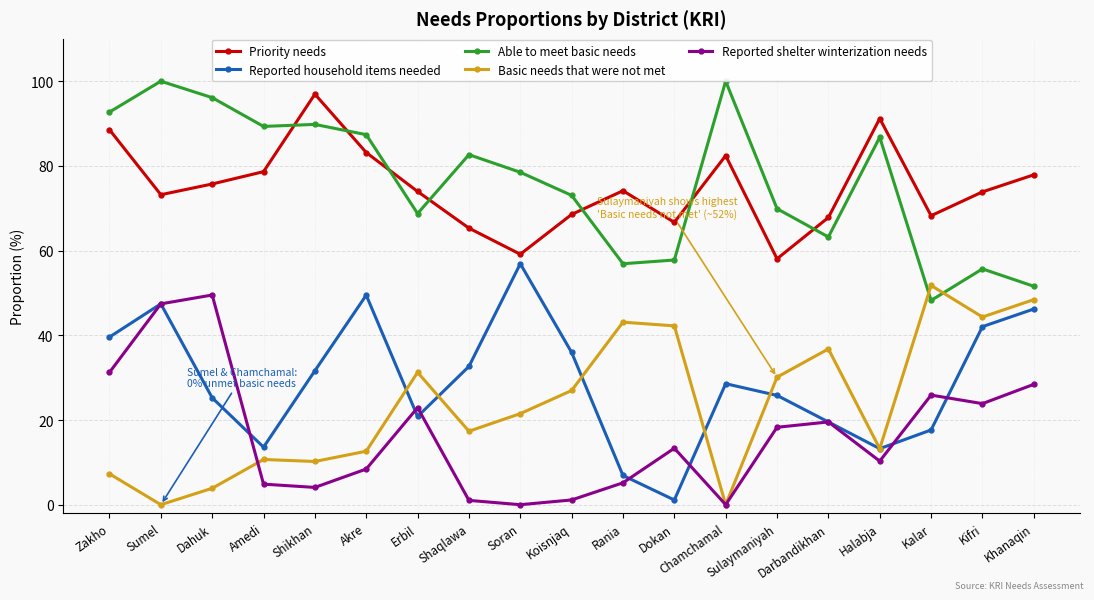

What is the average value of the Priority needs series?

74.9